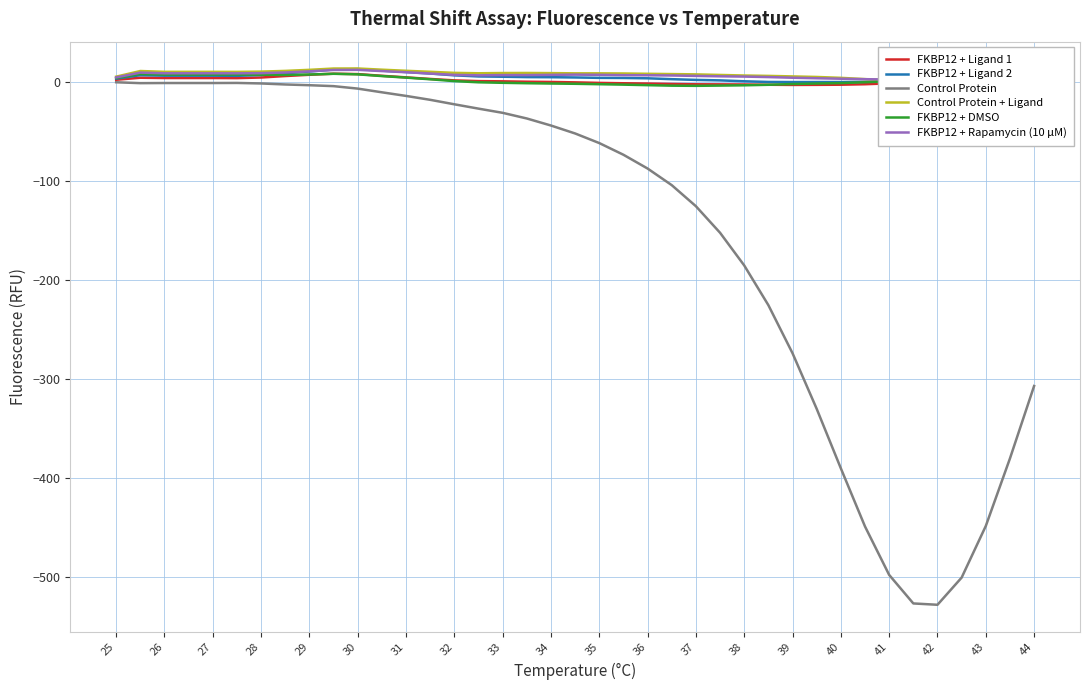

What is the sum of the Control Protein values at 31 and 29?

-18.3